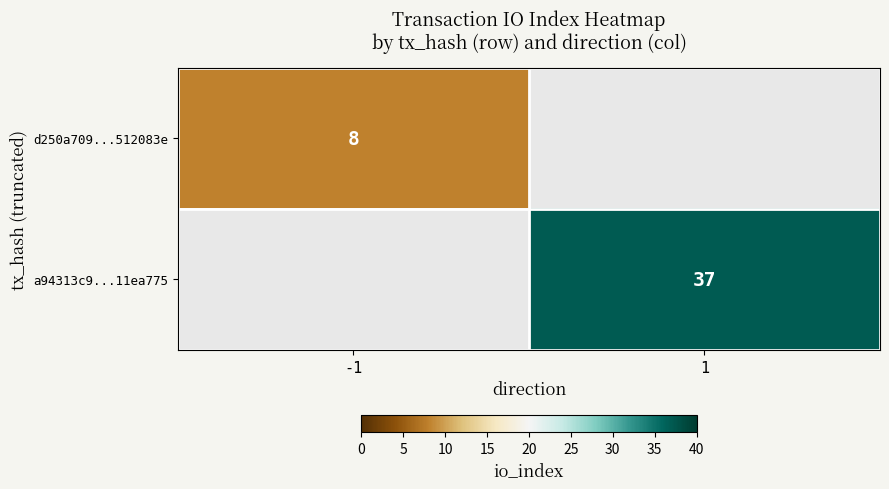

The value of a94313c9...11ea775 at 1 is 9. True or false?

False